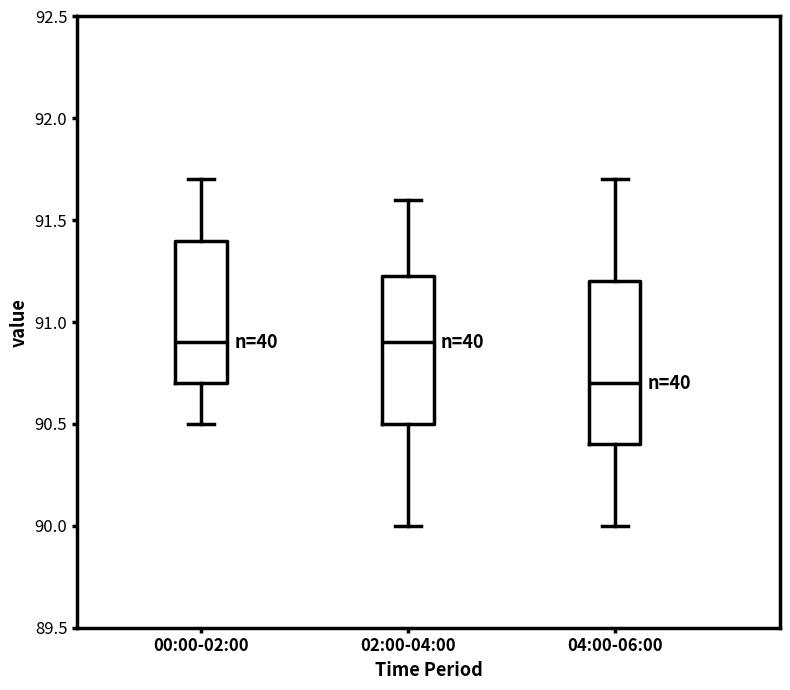

Reading left to right, read every box against the y-axis: the position of its median line, the range the box covers, and the ends of its whiskers. The values are not printed on the chart, so give them approximately, as read against the axis.

00:00-02:00: median 90.90, box 90.70 to 91.40, whiskers 90.50 to 91.70
02:00-04:00: median 90.90, box 90.50 to 91.25, whiskers 90.00 to 91.60
04:00-06:00: median 90.70, box 90.40 to 91.20, whiskers 90.00 to 91.70